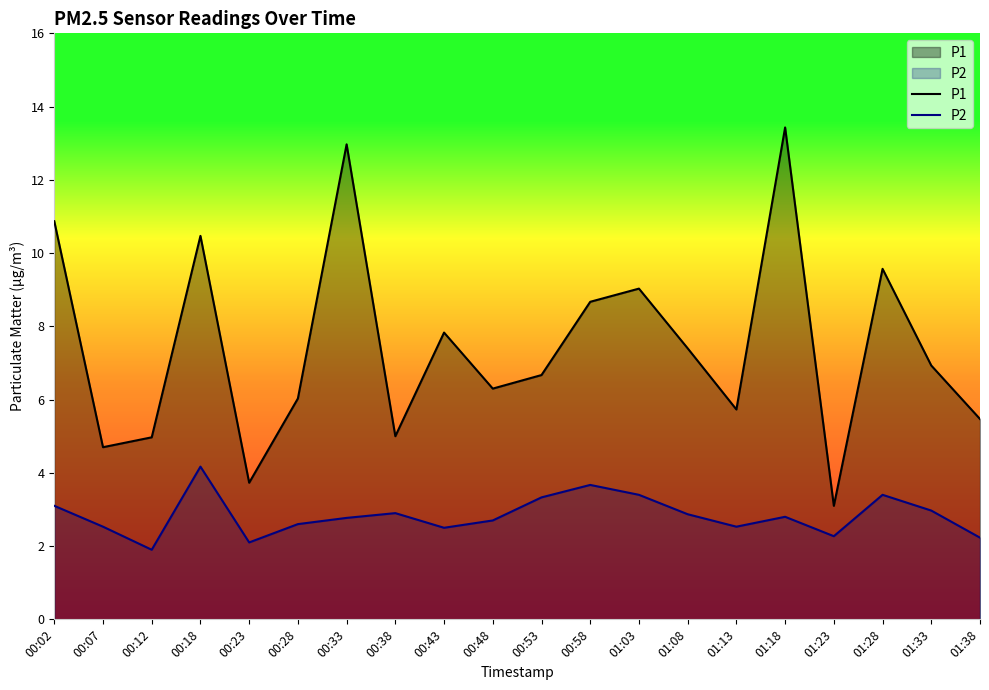

True or false: P2 and P1 cross at least once.

False